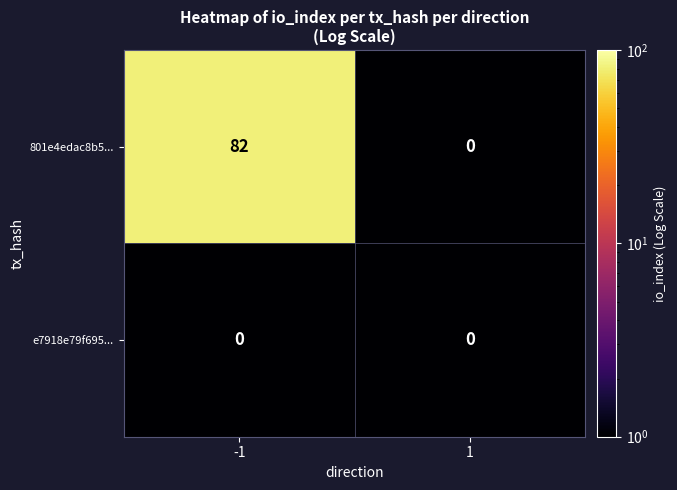

What is the average value of the 801e4edac8b5... series?

41